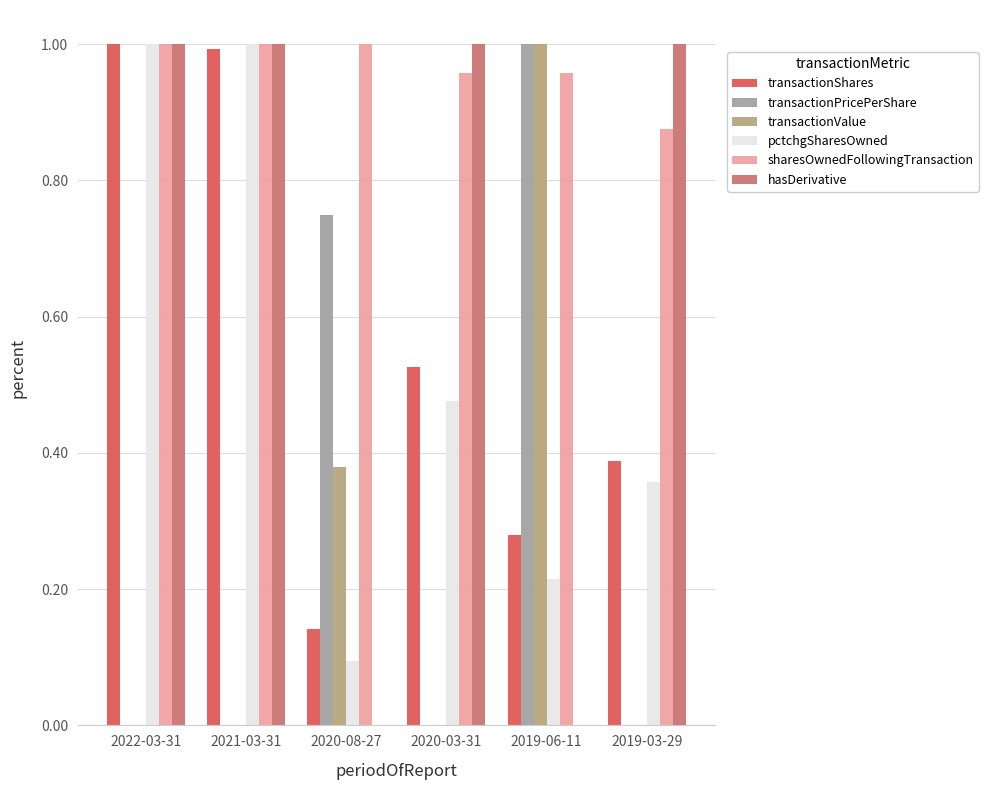

What is the sum of all sharesOwnedFollowingTransaction values?

5.8